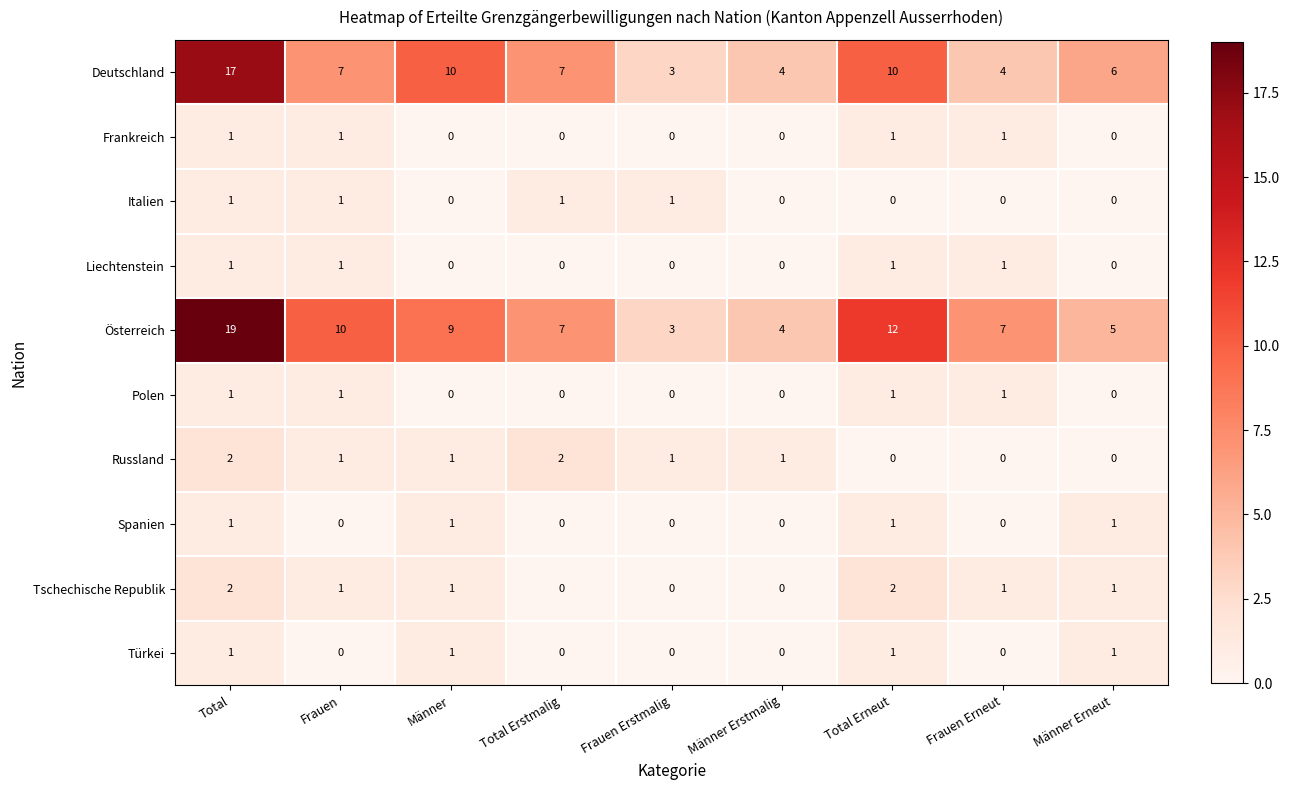

True or false: Frankreich has a value of 0 at Total Erstmalig.

True